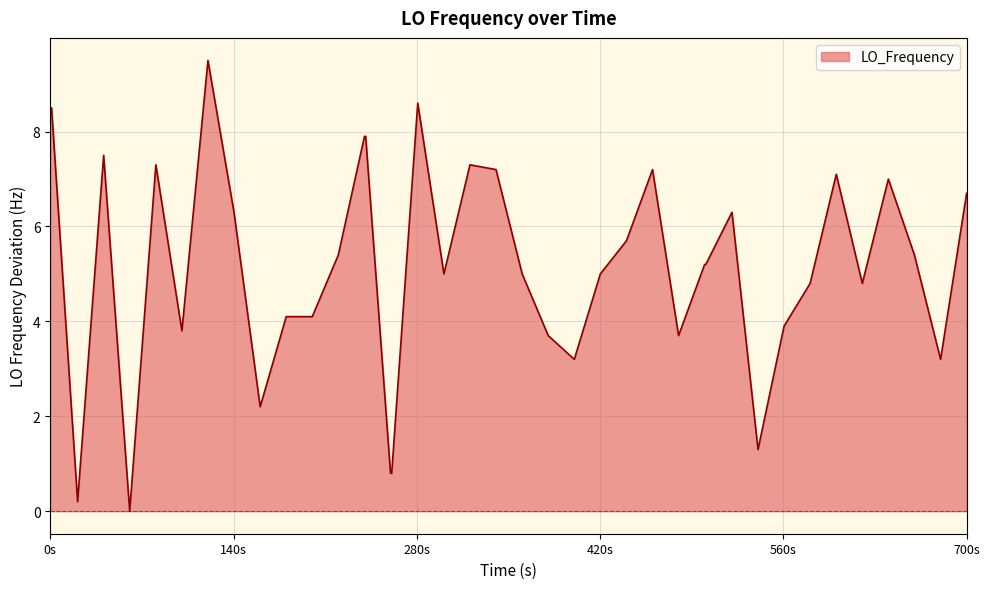

What is the difference between the maximum and minimum values?

9.5